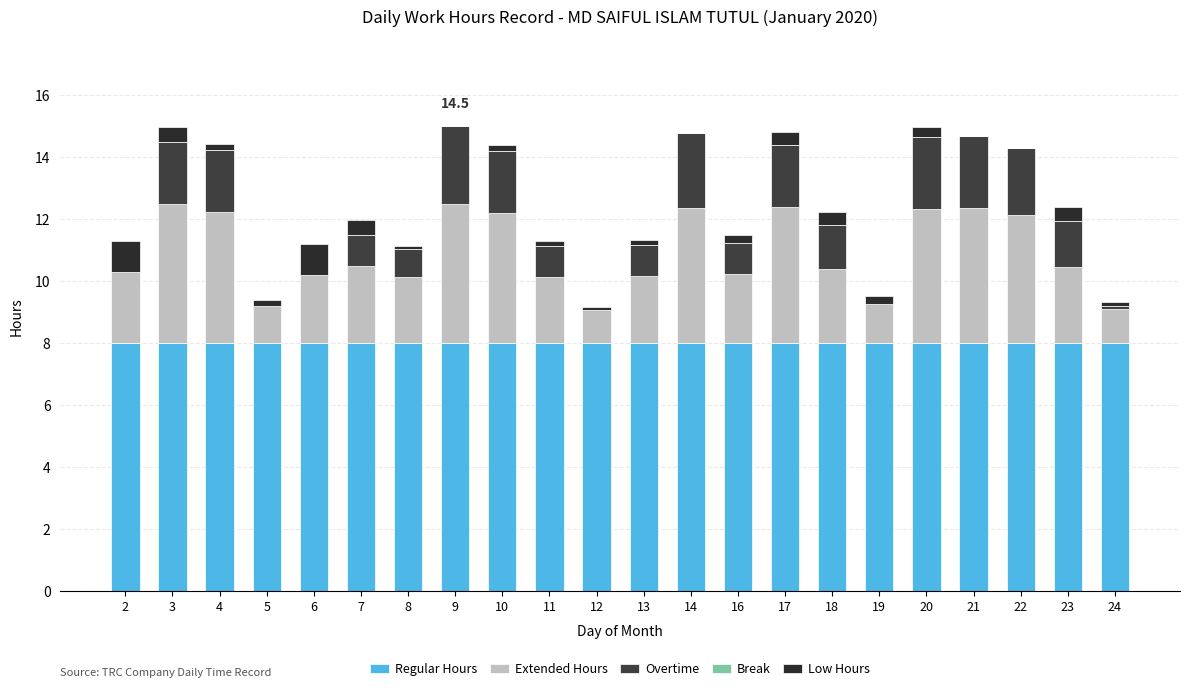

What is the difference between the Extended Hours values at 7 and 24?

1.4